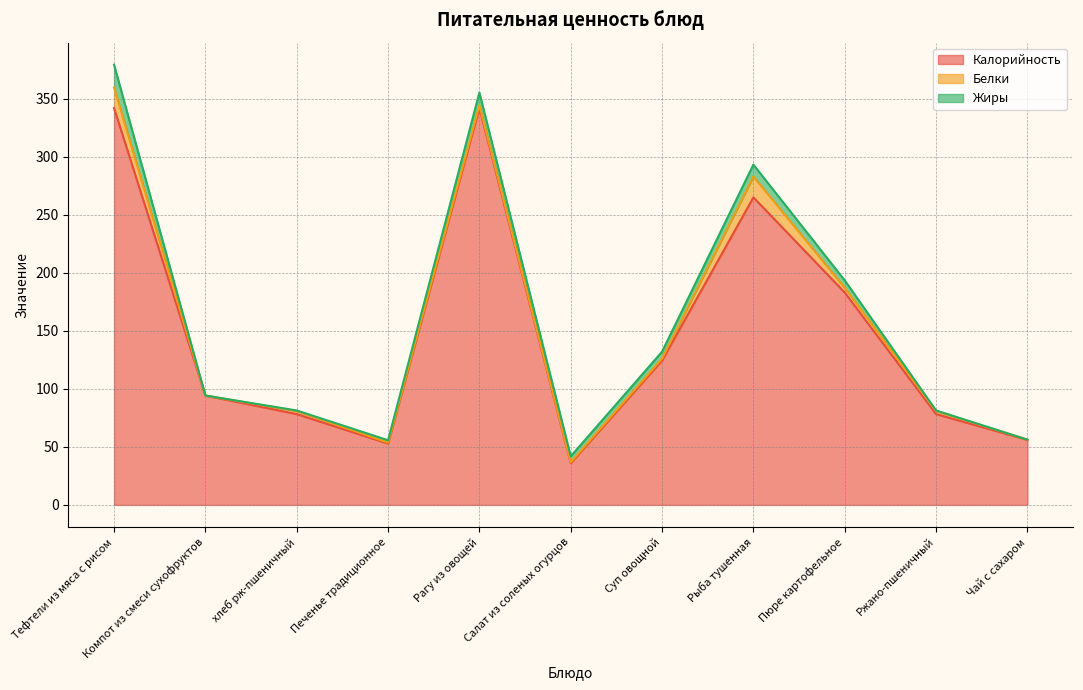

True or false: Жиры and Калорийность cross at least once.

False